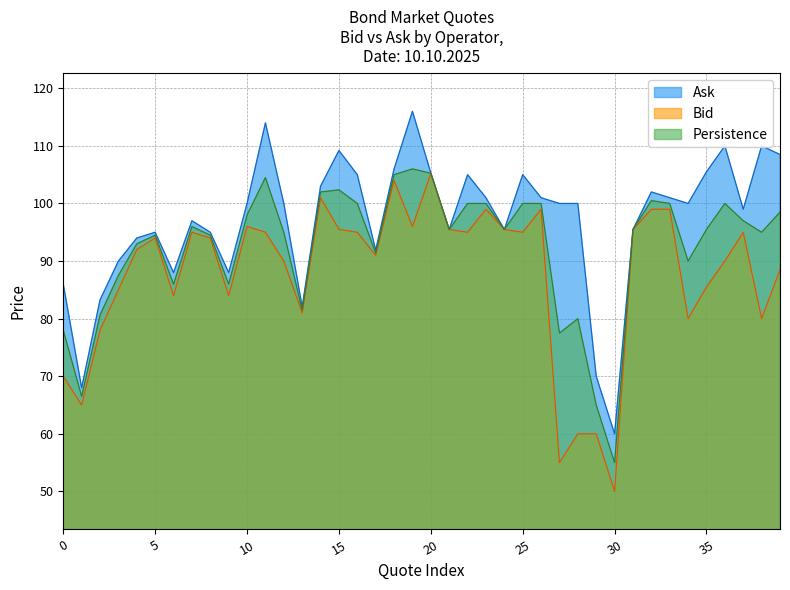

Which series has the largest total across all categories?

Ask